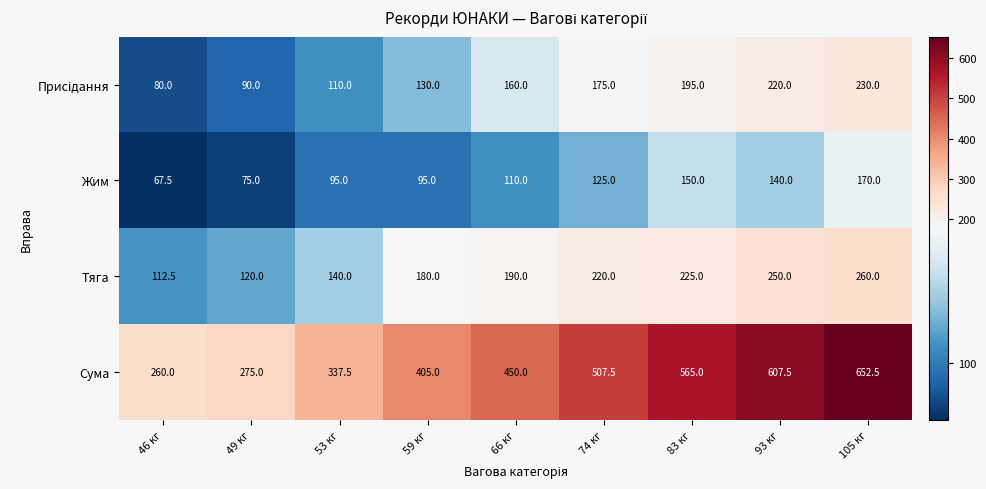

List the labels in order of Сума value, largest first.

105 кг, 93 кг, 83 кг, 74 кг, 66 кг, 59 кг, 53 кг, 49 кг, 46 кг